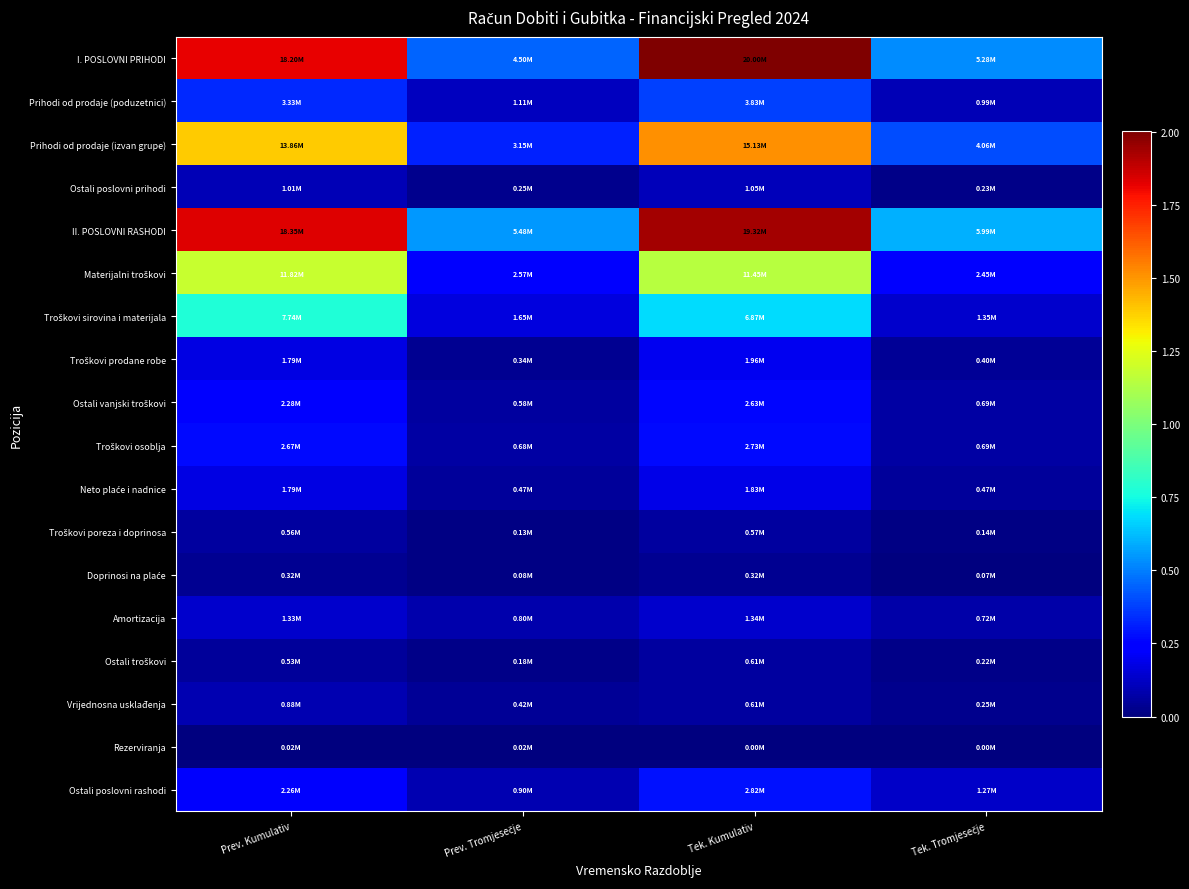

Which series has the largest range (max minus min)?

I. POSLOVNI PRIHODI